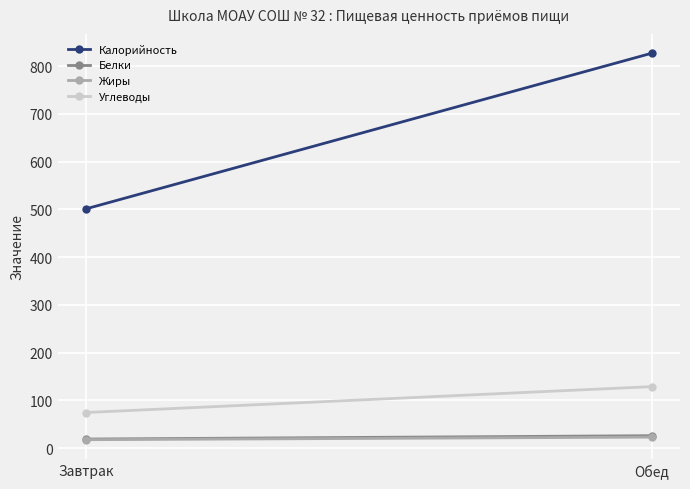

What are all the series names shown in the legend?

Калорийность, Белки, Жиры, Углеводы